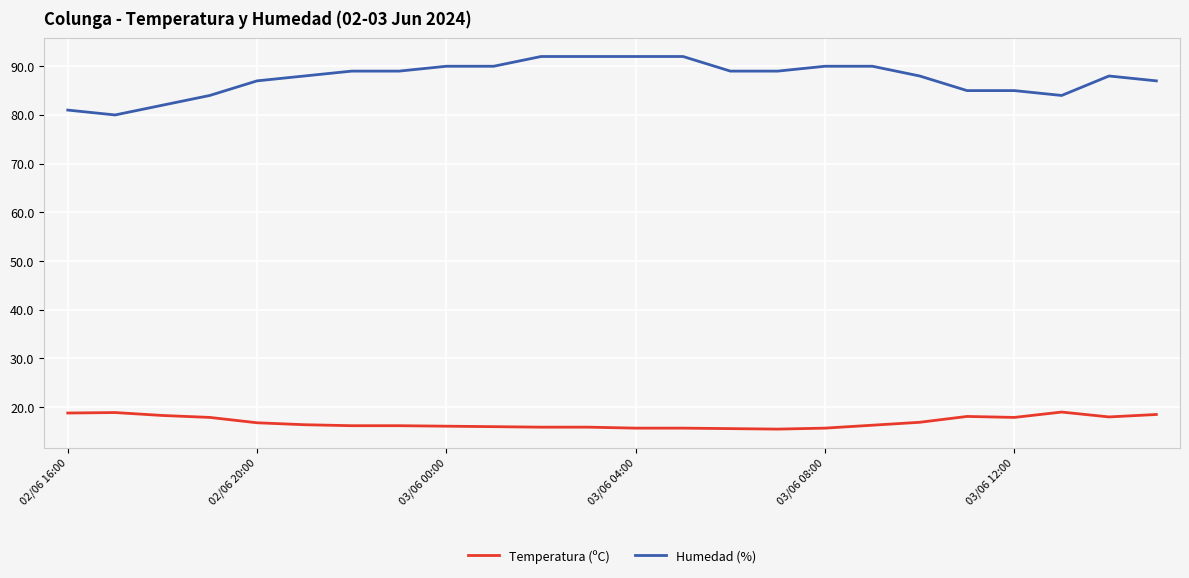

Which series has the largest range (max minus min)?

Humedad (%)